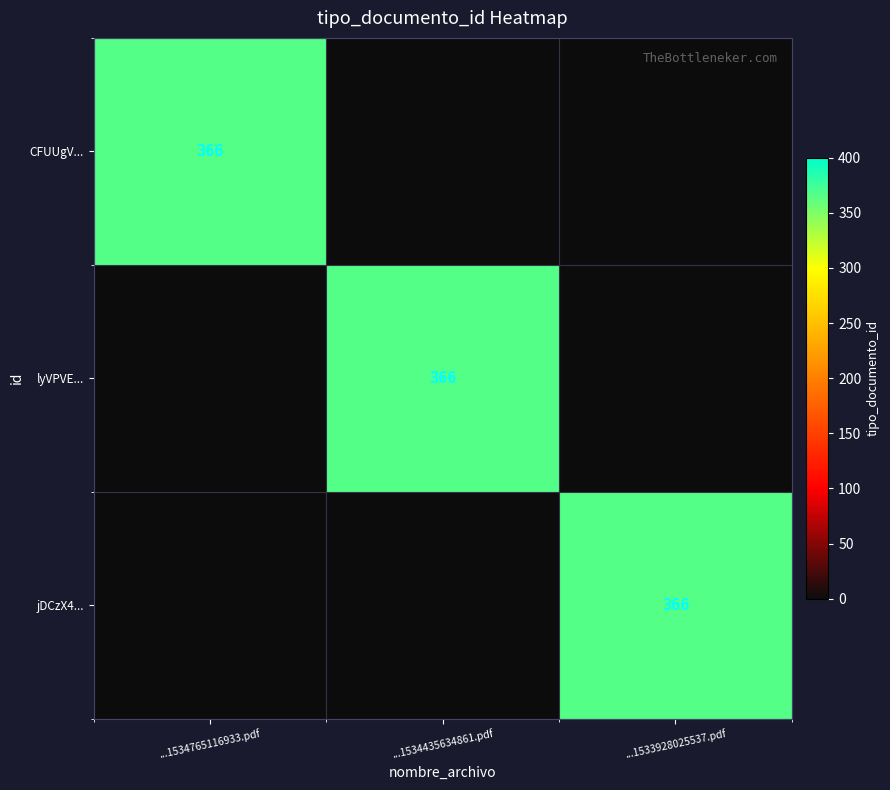

Which series has the widest spread of values?

CFUUgV...